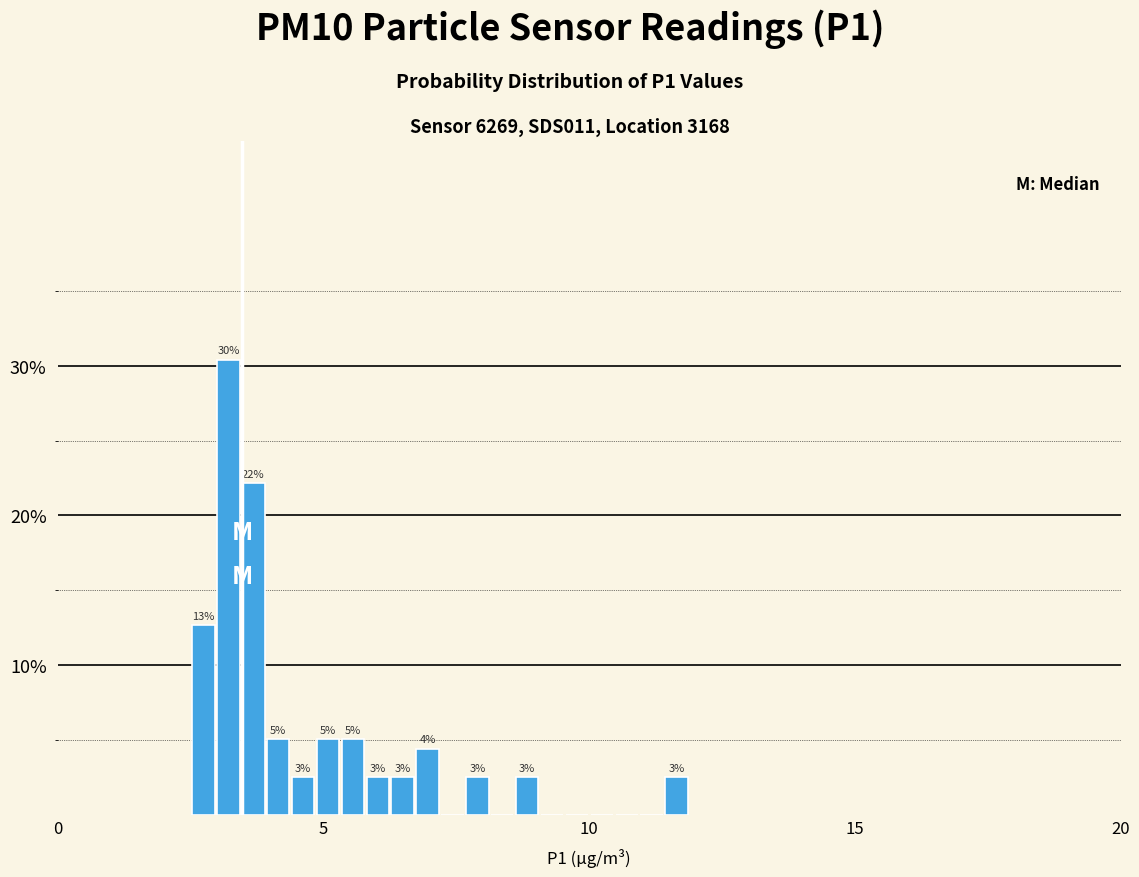

Read against the x-axis, roughly where is the centre of the tallest bar?

3.0